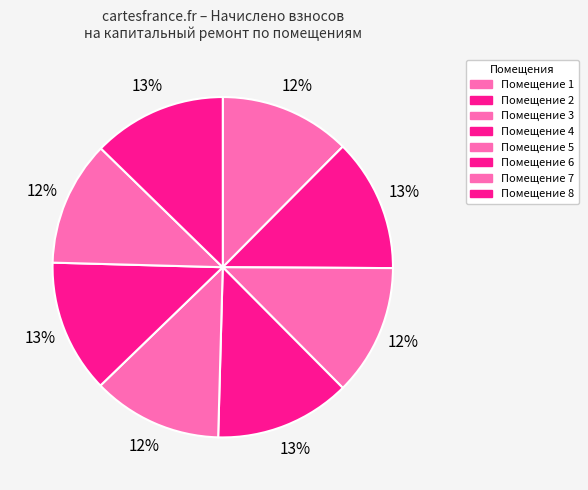

To the nearest percent, what is the difference between the largest and smallest slice percentages?

1%